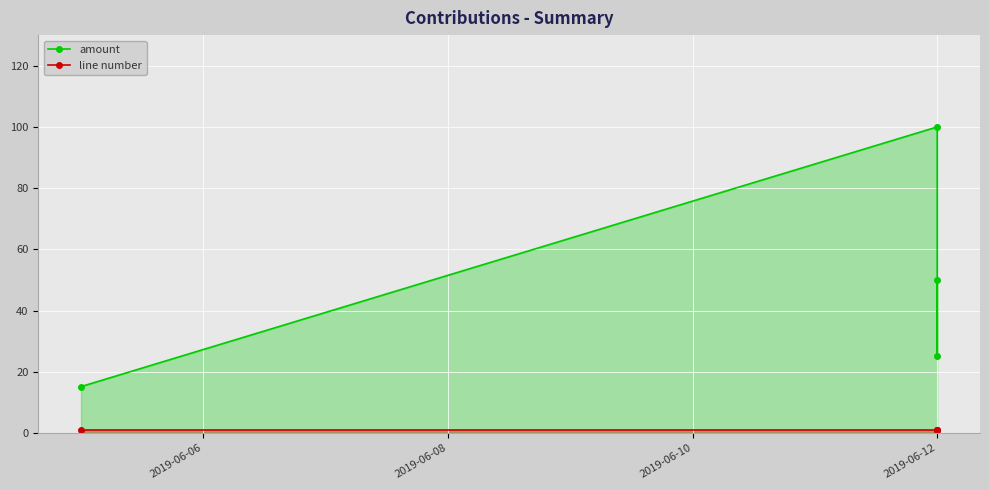

What is the minimum value for line number?

1.0